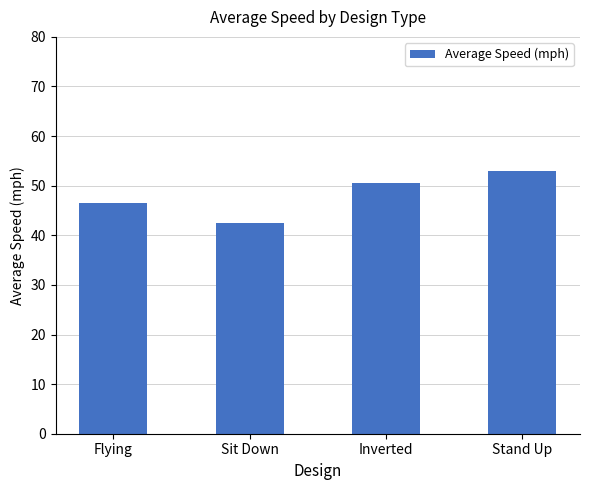

What is the change in value from Sit Down to Stand Up?

+10.6